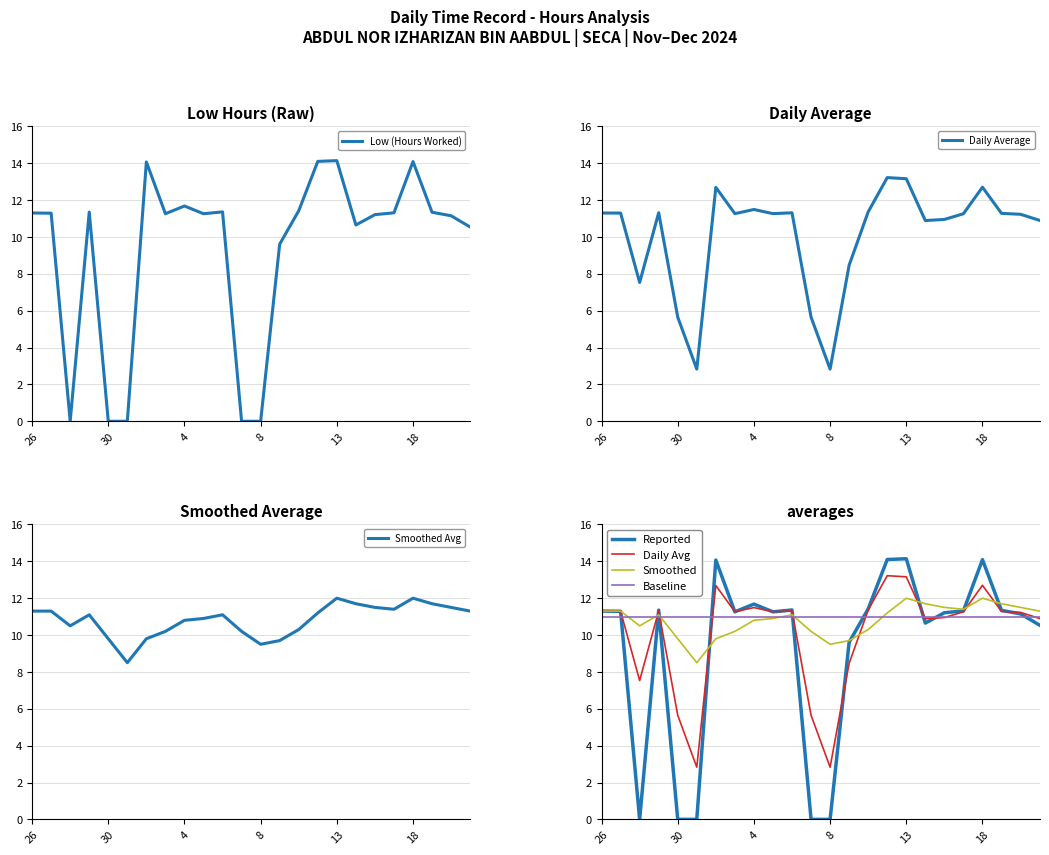

Where do Smoothed Avg and Low (Hours Worked) first cross each other?

28 and 29